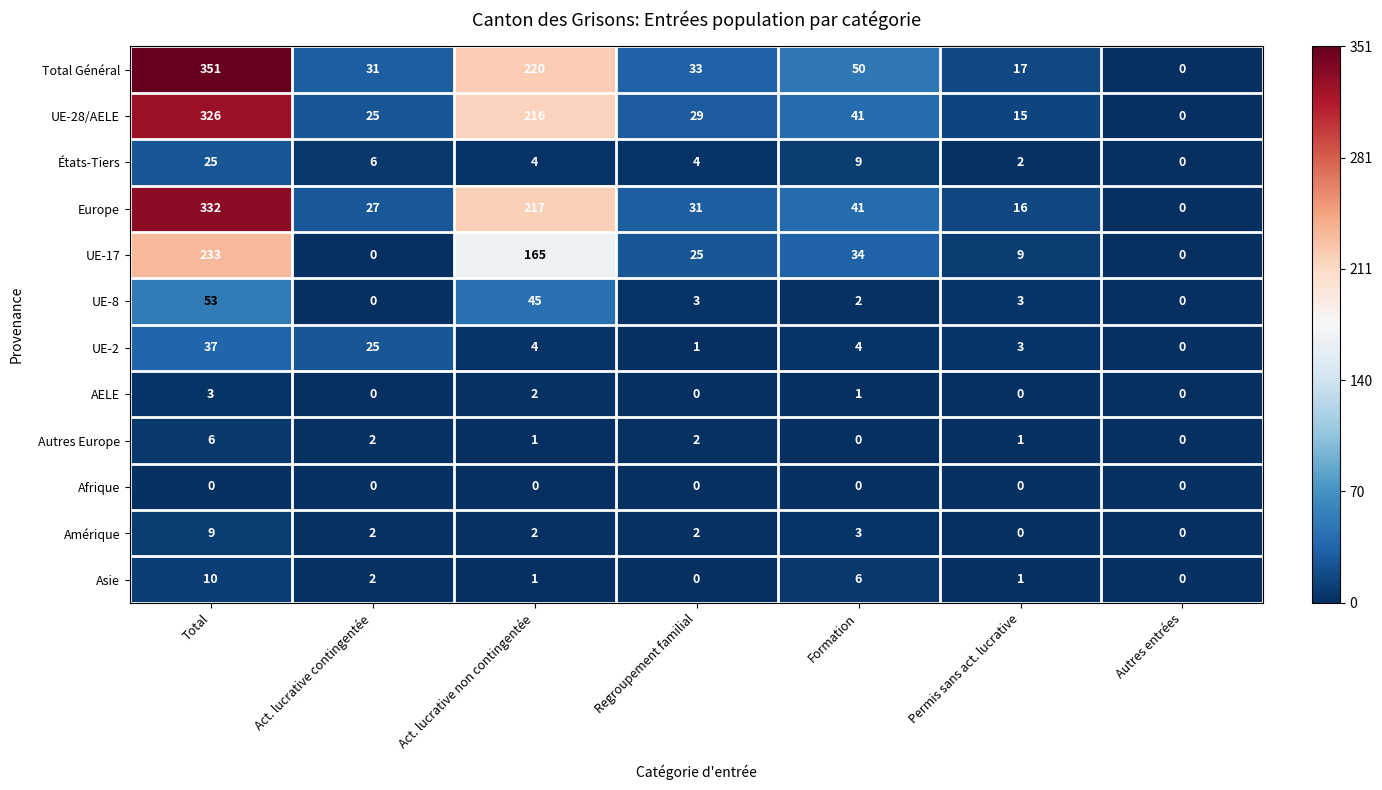

Count the number of data series in this chart.

12